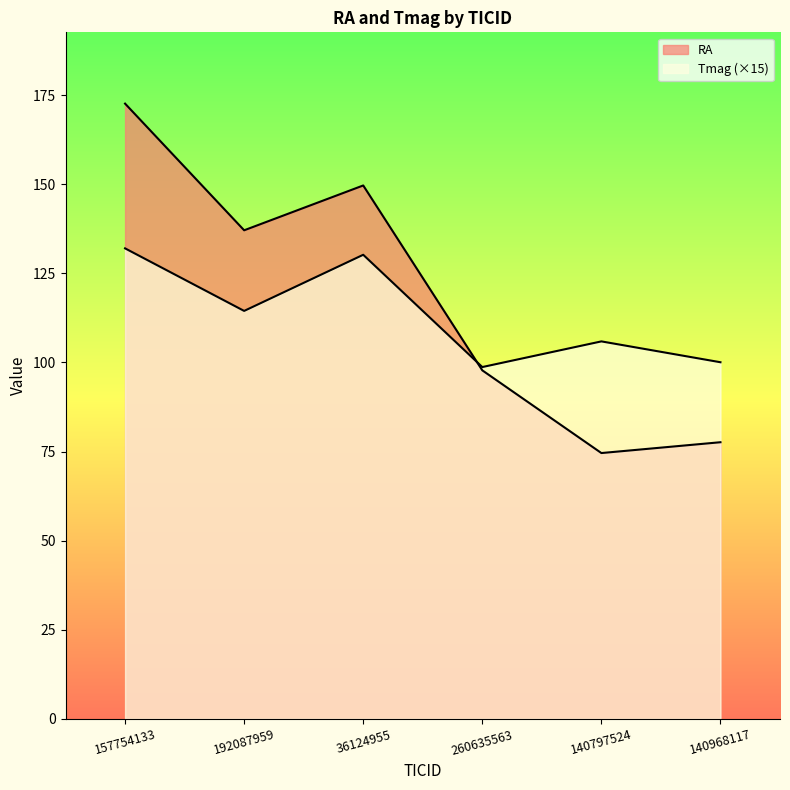

What is the minimum value for Tmag?

98.7